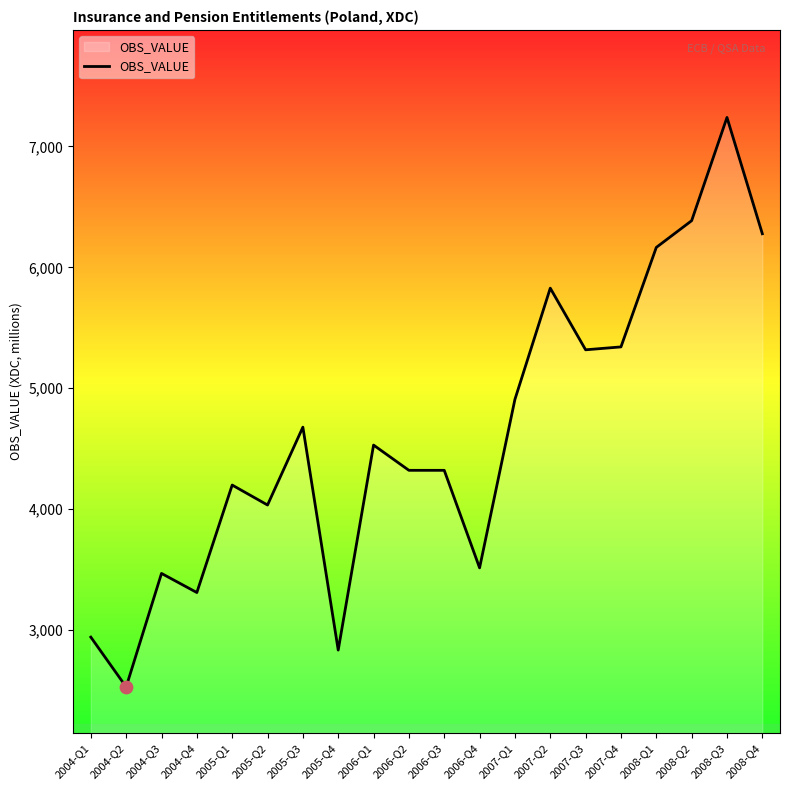

What is the ratio of the value at 2004-Q1 to the value at 2004-Q3?

0.8